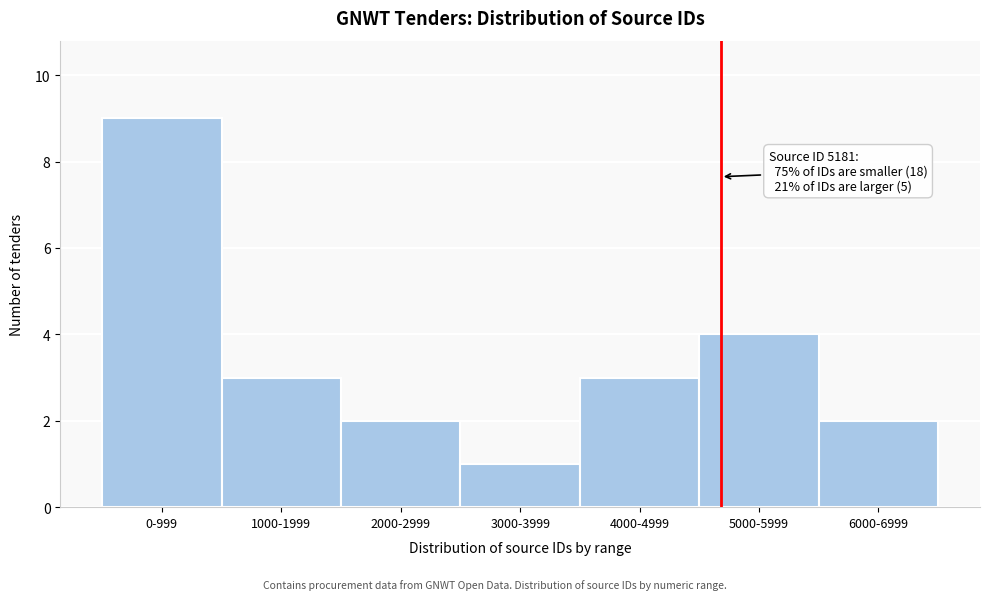

Reading left to right, extract all data points from this chart.

0-999=9	1000-1999=3	2000-2999=2	3000-3999=1	4000-4999=3	5000-5999=4	6000-6999=2